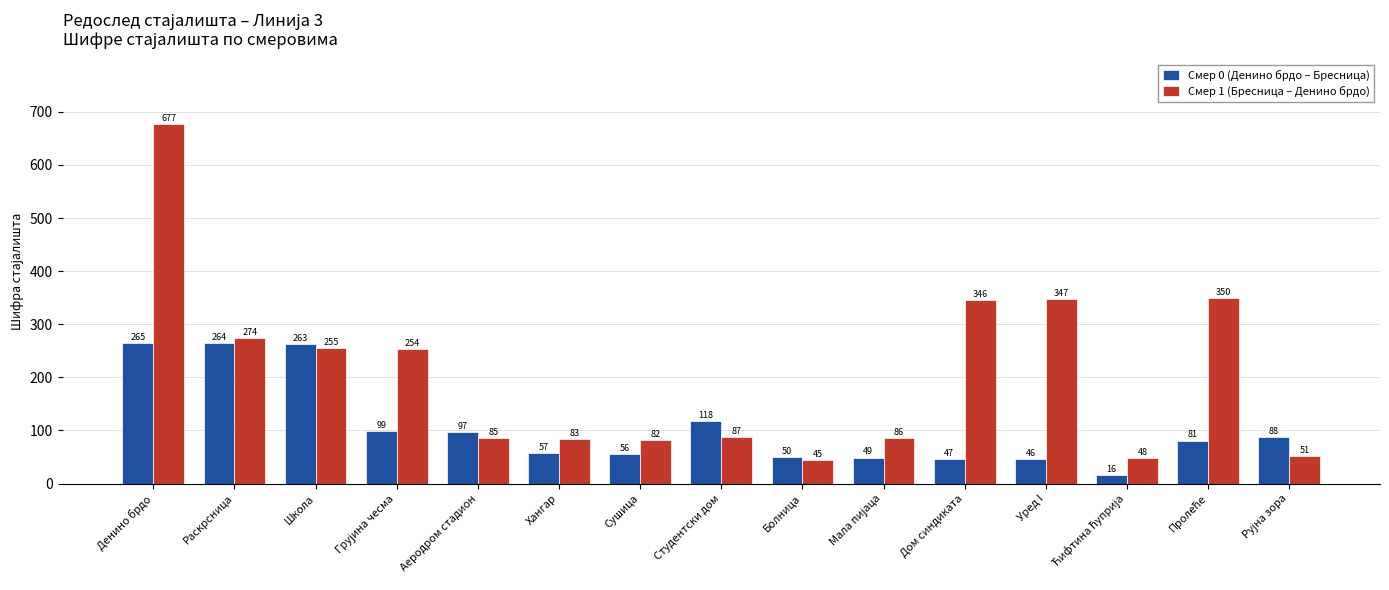

How many bars are there in each group?

2